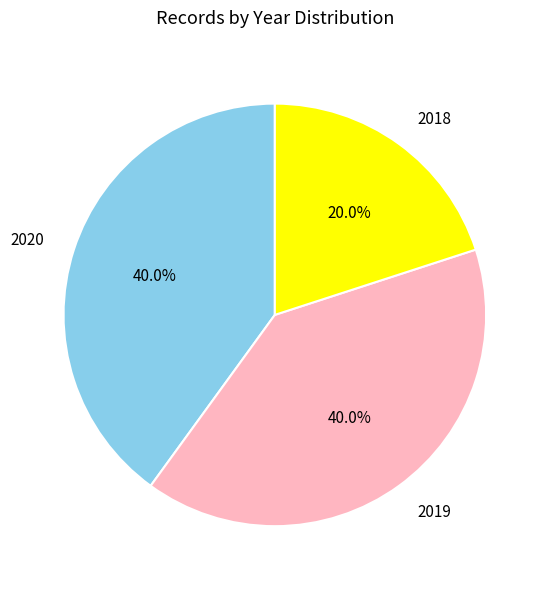

Which category has the smallest portion of the pie?

2018